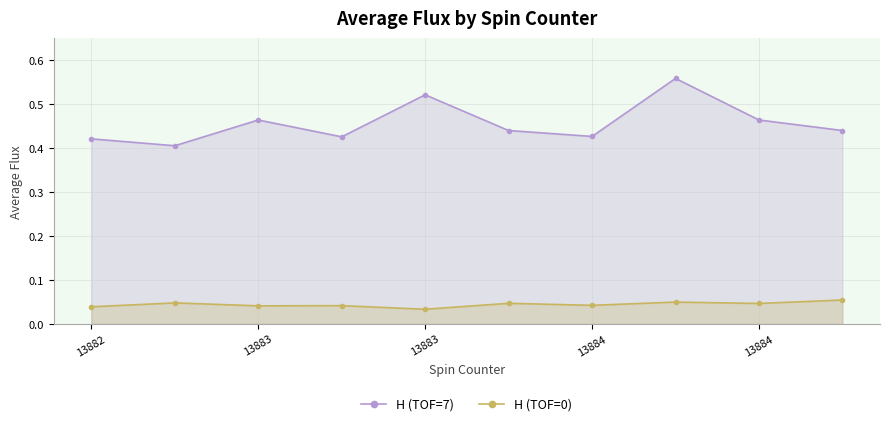

How many interior local valleys does the H (TOF=7) series have?

3